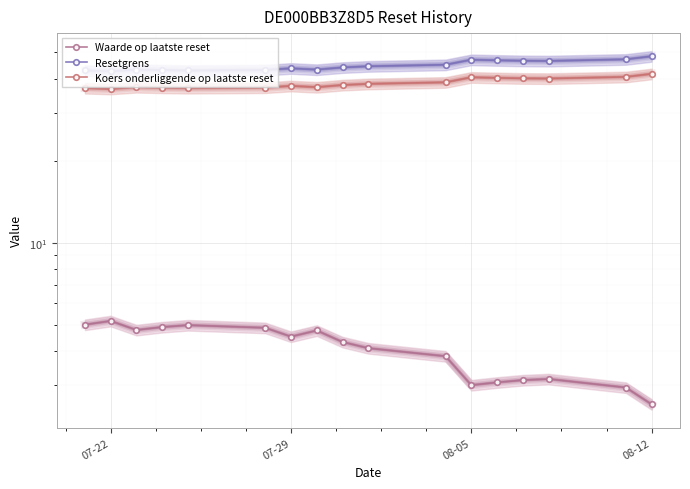

True or false: Resetgrens and Waarde op laatste reset intersect in this chart.

False